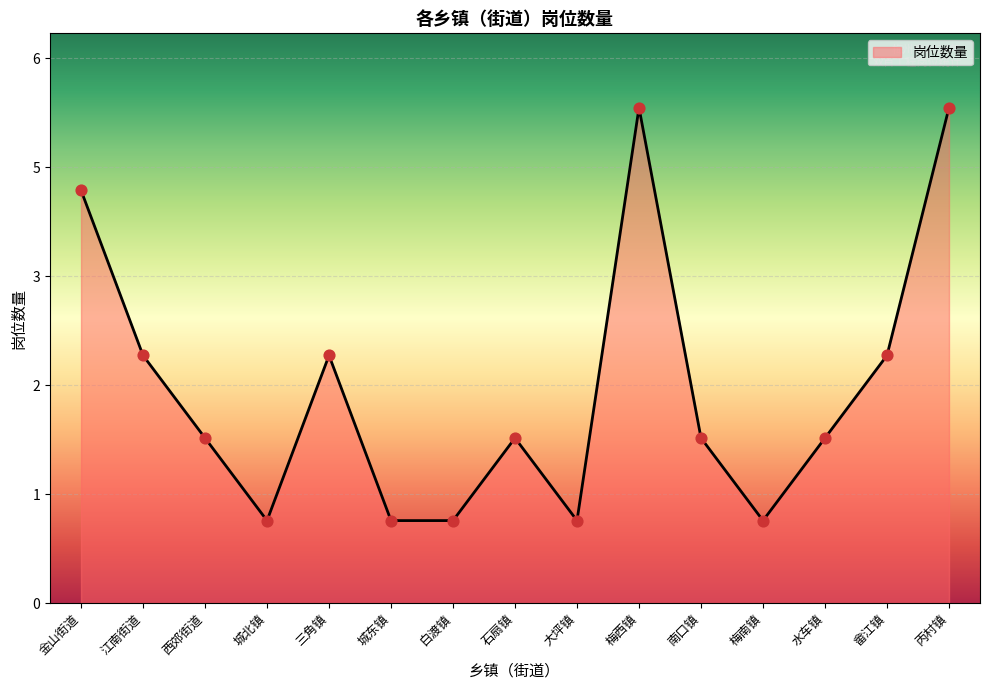

Approximately how many times larger is the value at 西郊街道 compared to 畲江镇?

0.7